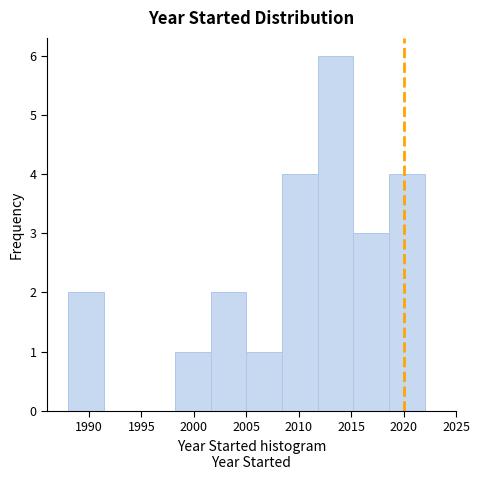

Which range on the x-axis has the tallest bar?

2011.8 to 2015.2